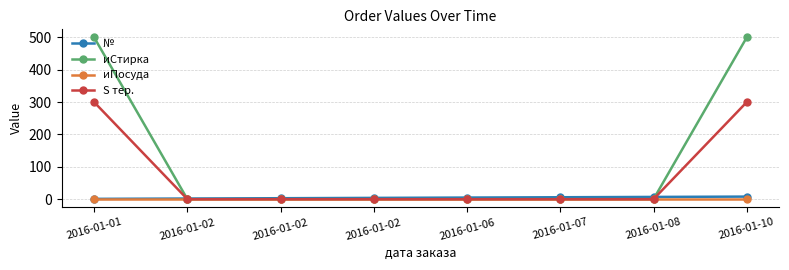

Which series has the largest total across all categories?

иСтирка